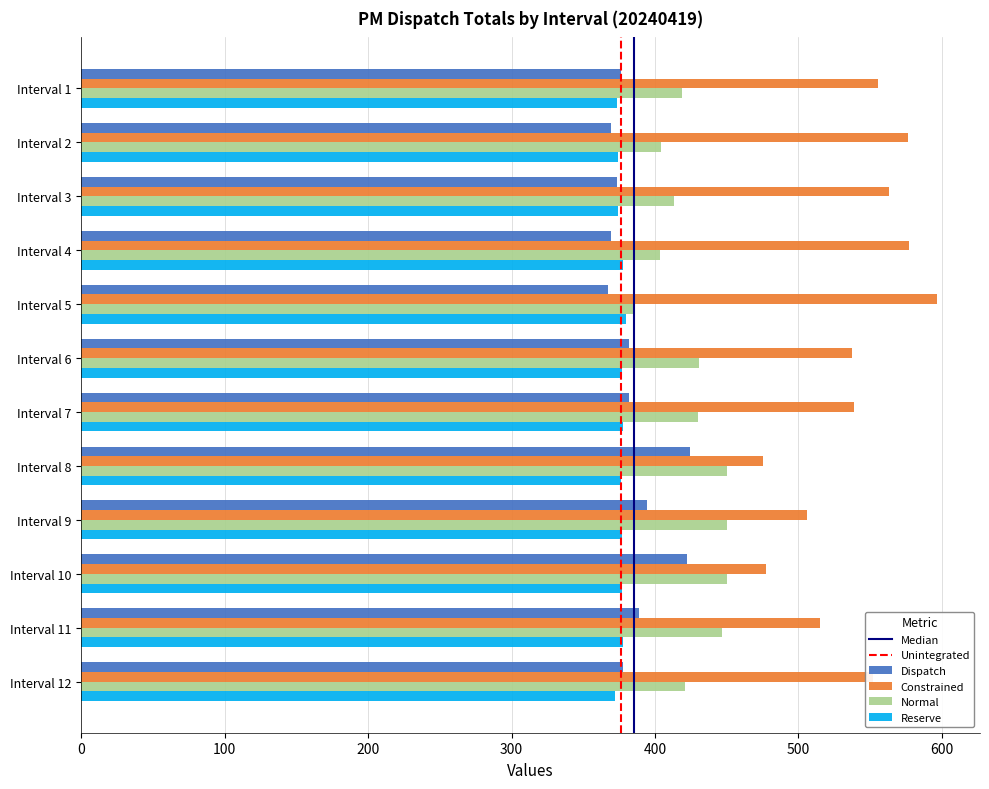

What is the sum of all Normal values?

5103.7